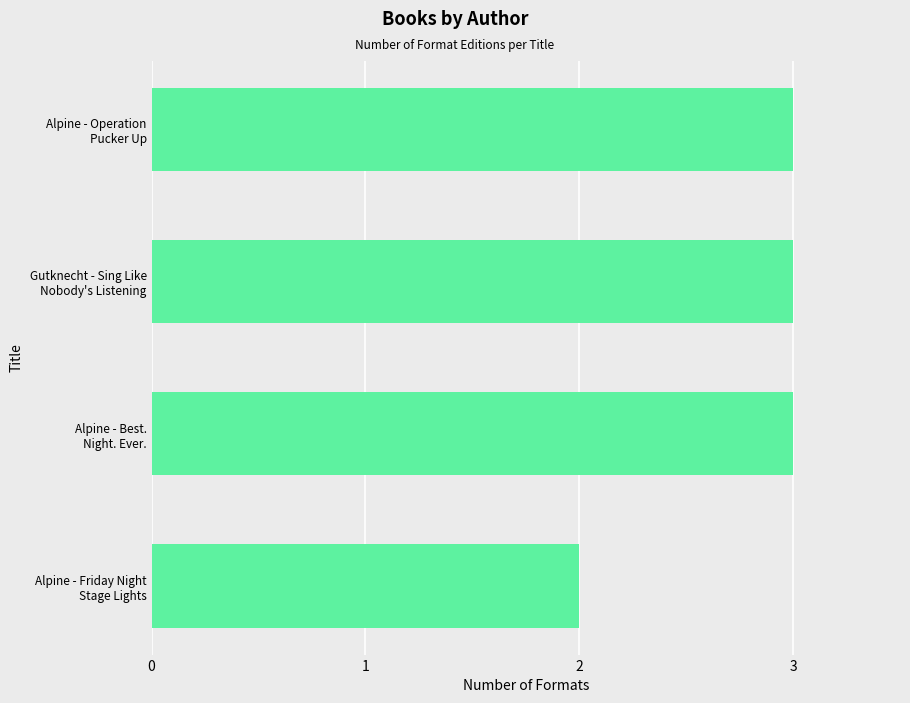

How many data points does each series have?

4